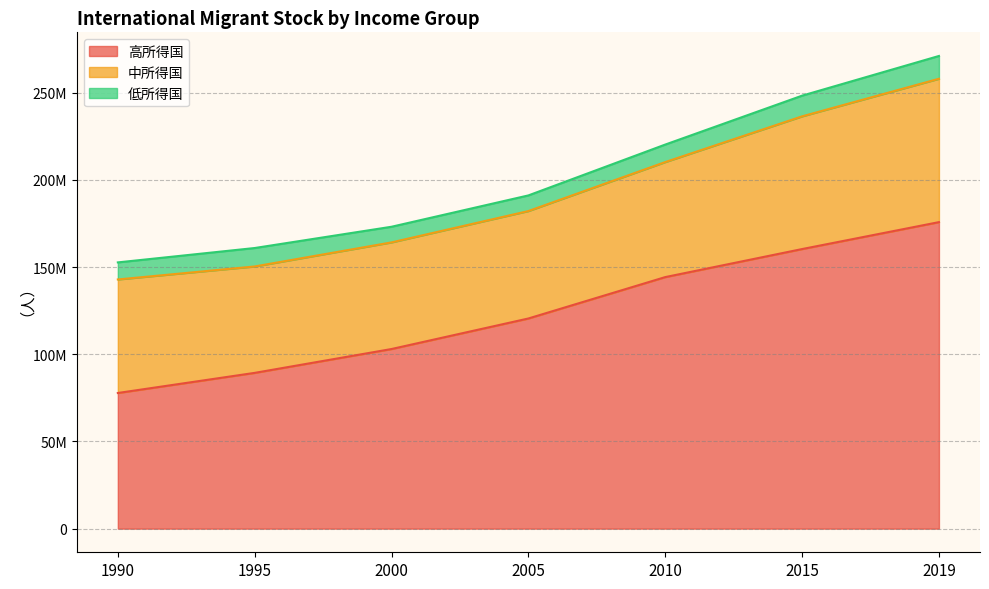

List the labels in order of 高所得国 value, smallest first.

1990, 1995, 2000, 2005, 2010, 2015, 2019